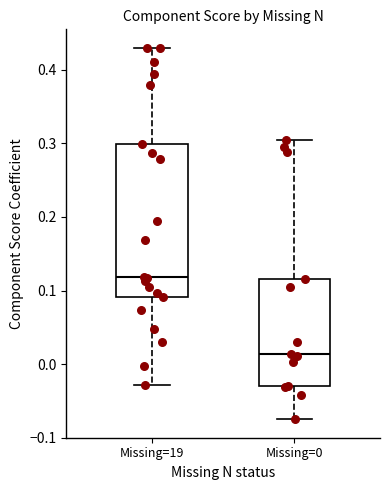

Reading left to right, transcribe this box plot: for each box, give where its median line is, the range the box spans, and where its two whiskers end, as read against the y-axis. The values are not printed on the chart, so give them approximately, as read against the axis.

Missing=19: median 0.12, box 0.09 to 0.30, whiskers -0.03 to 0.43
Missing=0: median 0.01, box -0.03 to 0.12, whiskers -0.07 to 0.30